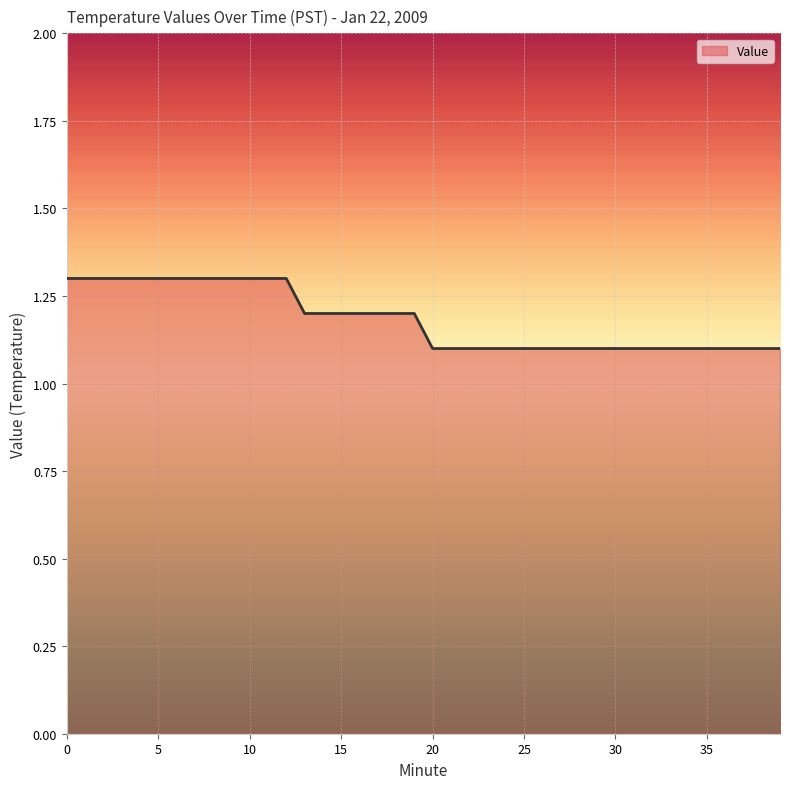

What is the greatest value displayed?

1.3